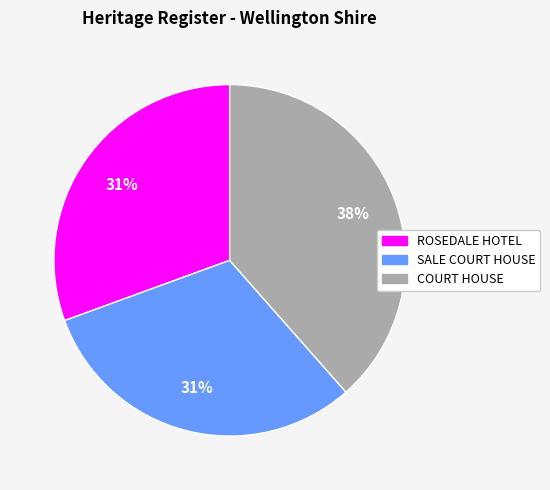

Which category has the biggest portion of the pie?

COURT HOUSE